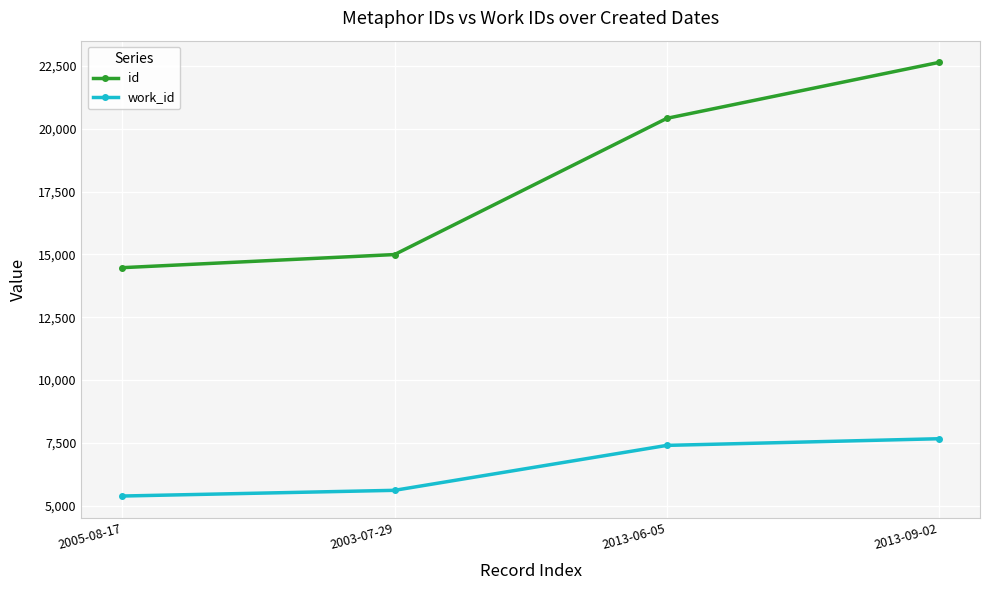

Which series has the widest spread of values?

id